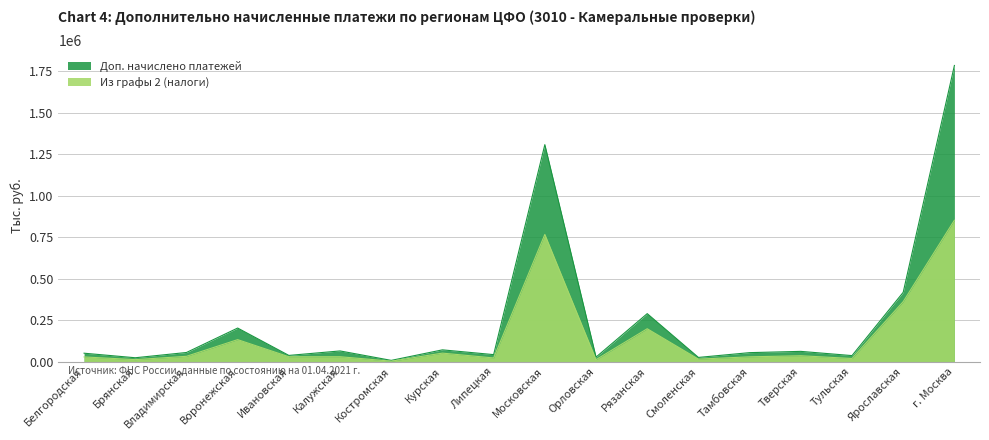

Is the value of Доп. начислено платежей at Орловская greater than the value of Из графы 2 (налоги) at Рязанская?

No